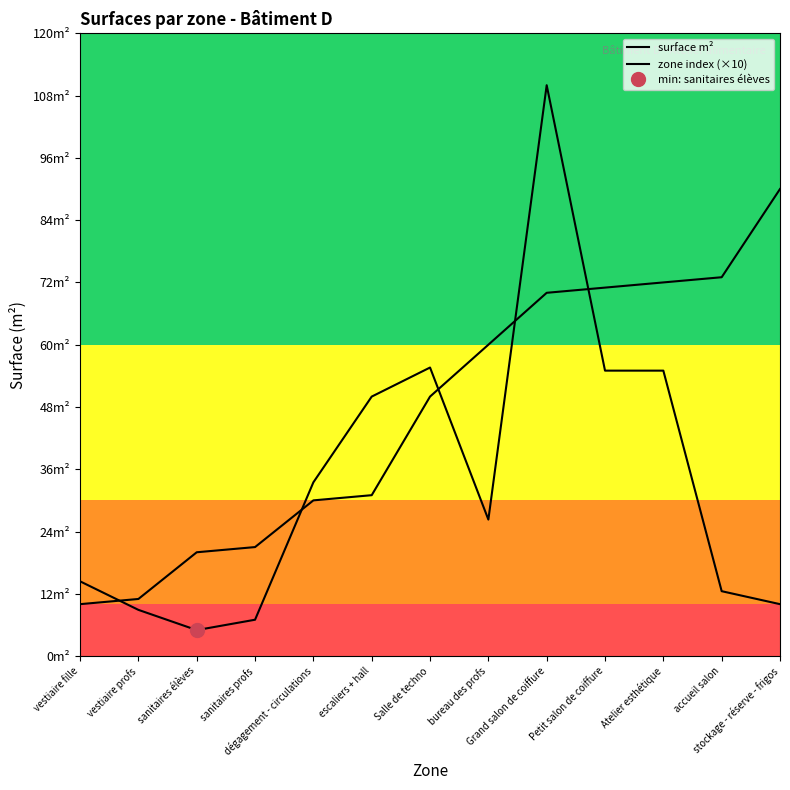

Where do zone index (×10) and surface m² first cross each other?

vestiaire fille and vestiaire profs